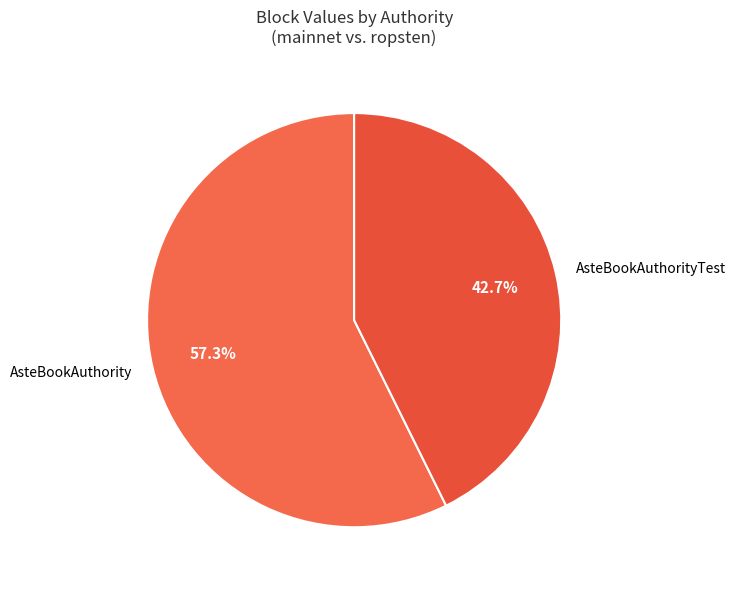

To the nearest percent, what is the combined percentage of AsteBookAuthority and AsteBookAuthorityTest?

100%